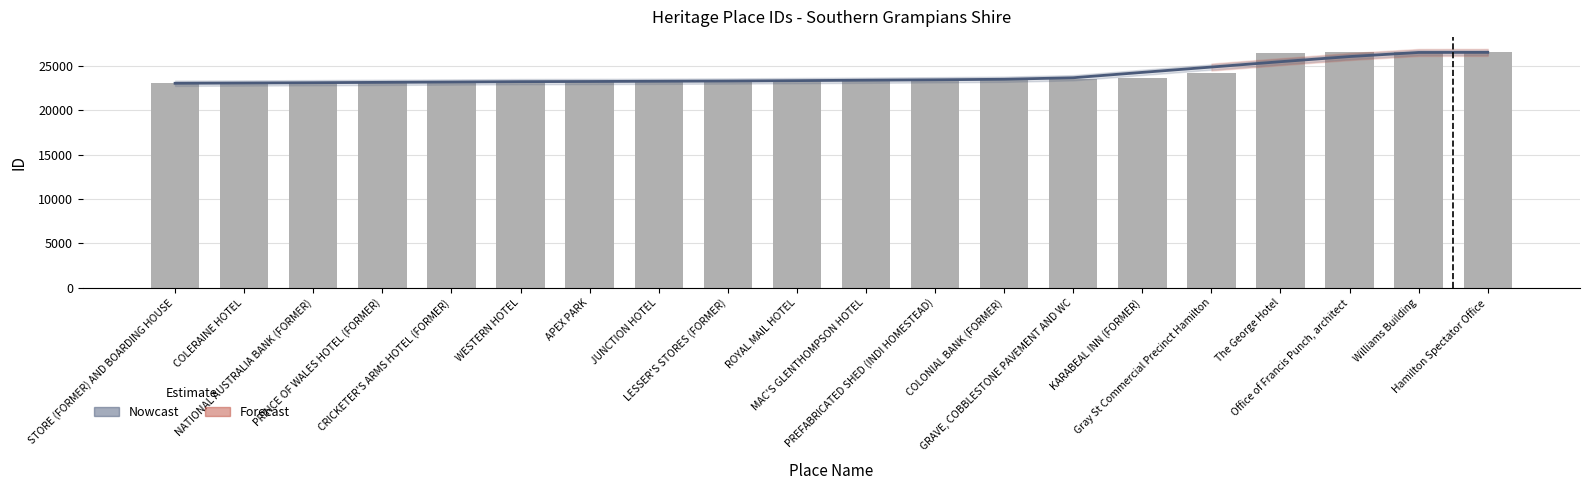

Which has a higher value, COLERAINE HOTEL or CRICKETER'S ARMS HOTEL (FORMER)?

CRICKETER'S ARMS HOTEL (FORMER)